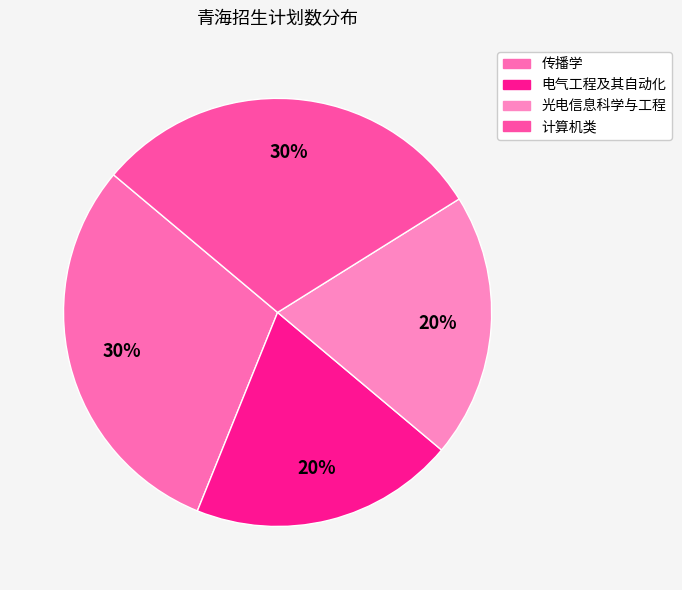

Does any single category account for the majority?

No